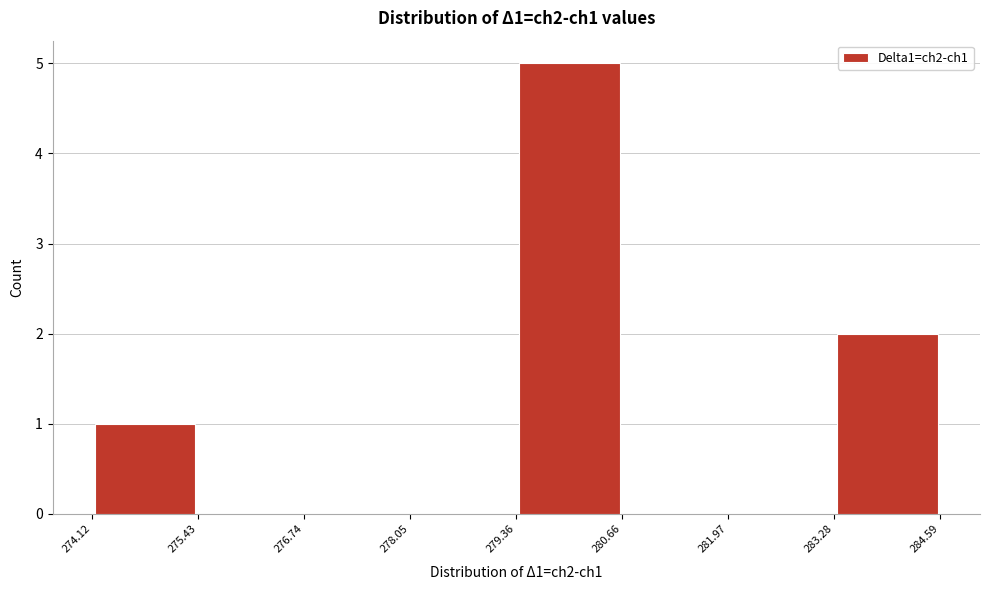

Over which range of the x-axis is the bar tallest?

279.36 to 280.66